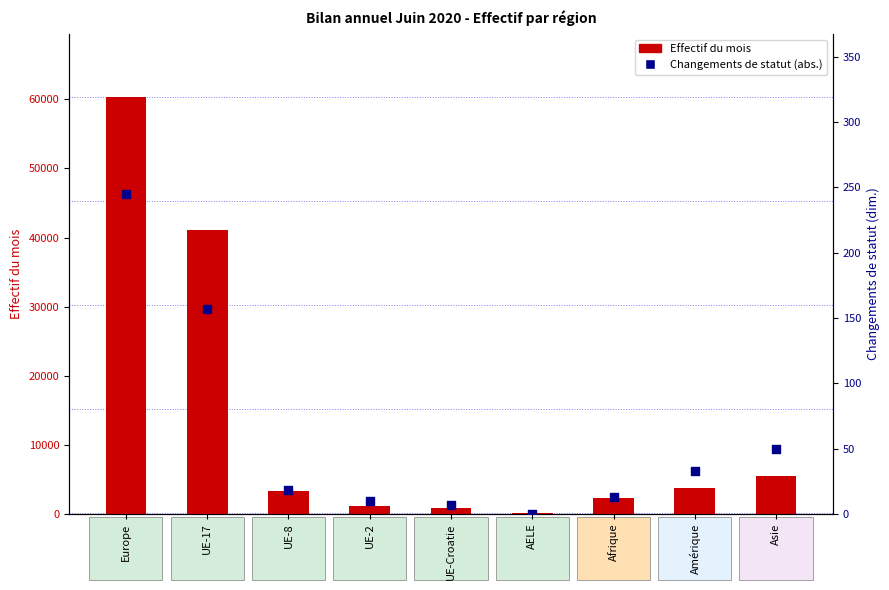

Which series has the largest total across all categories?

Effectif du mois